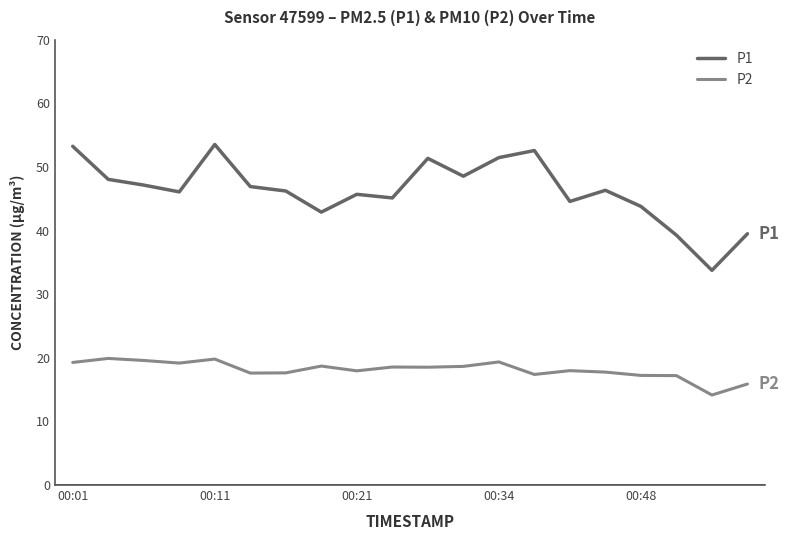

Which series has the largest total across all categories?

P1